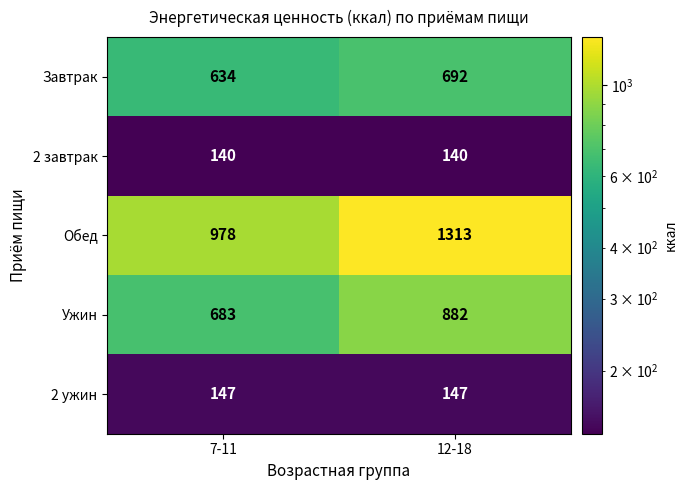

What is the difference between the highest and lowest values at 7-11?

838